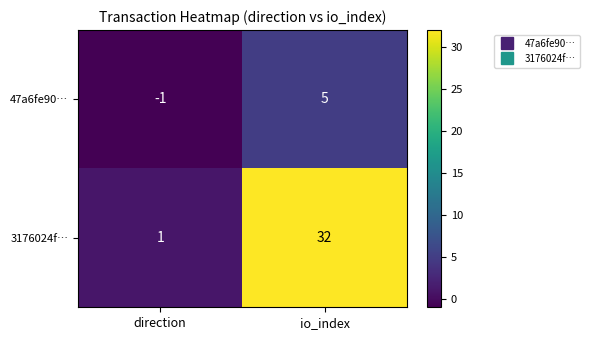

What is the difference between the highest and lowest values at io_index?

27